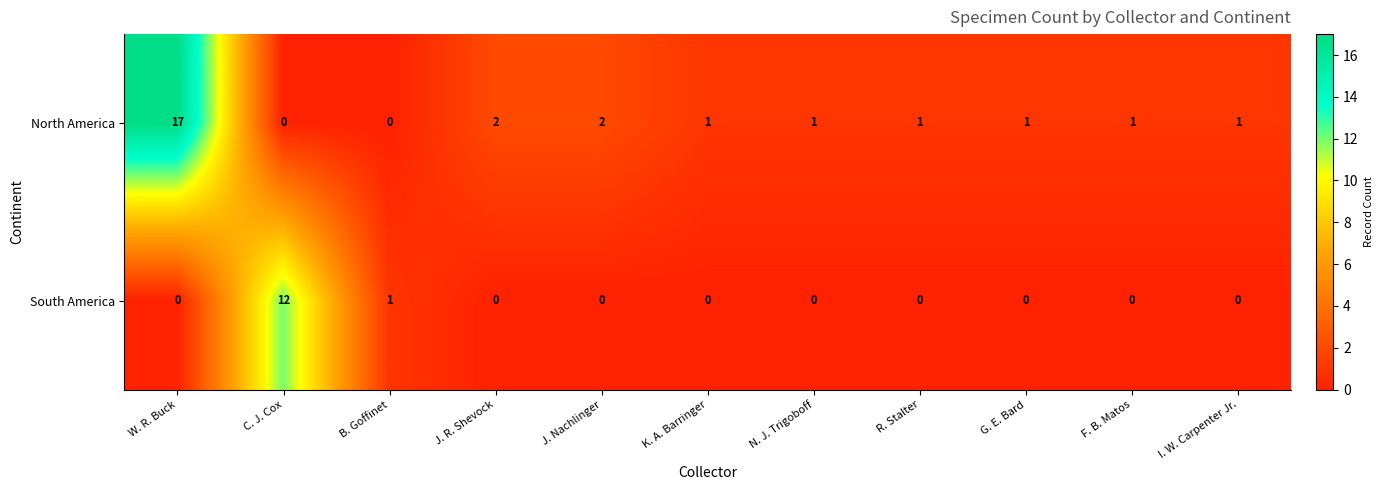

Between B. Goffinet and J. R. Shevock, which series saw the biggest shift?

North America